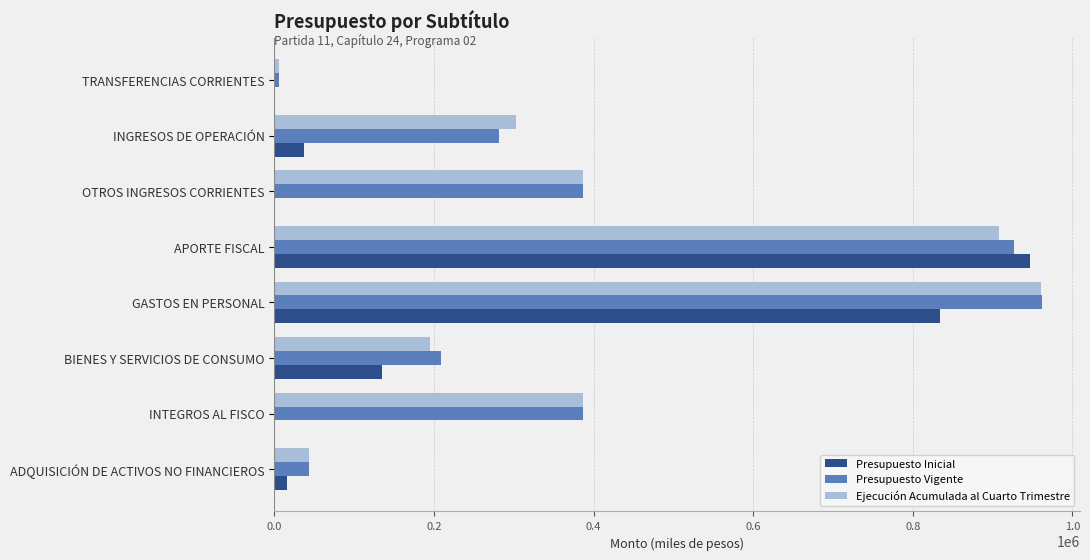

Is it true that Presupuesto Inicial equals 228957 at BIENES Y SERVICIOS DE CONSUMO?

False